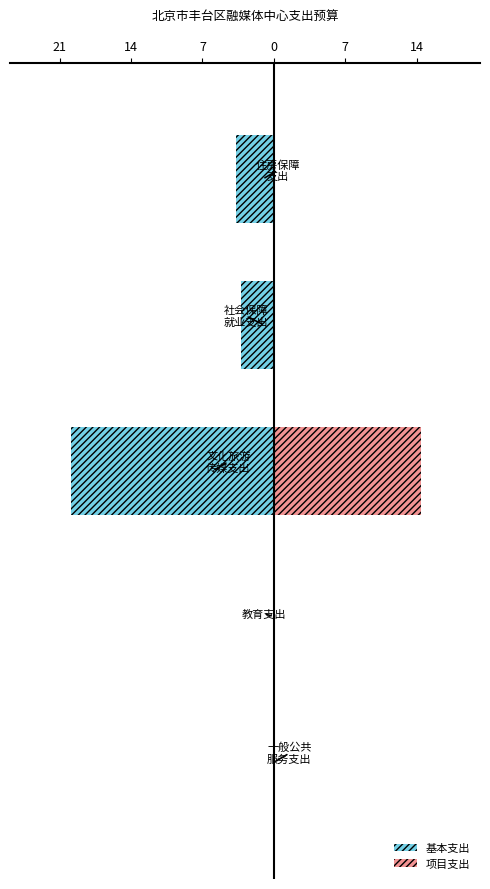

Reading left to right, what are all the values shown in this chart?

基本支出: 0.0	-0.0	-19.9	-3.2	-3.7
项目支出: 0.0	0.0	14.4	0.0	0.0